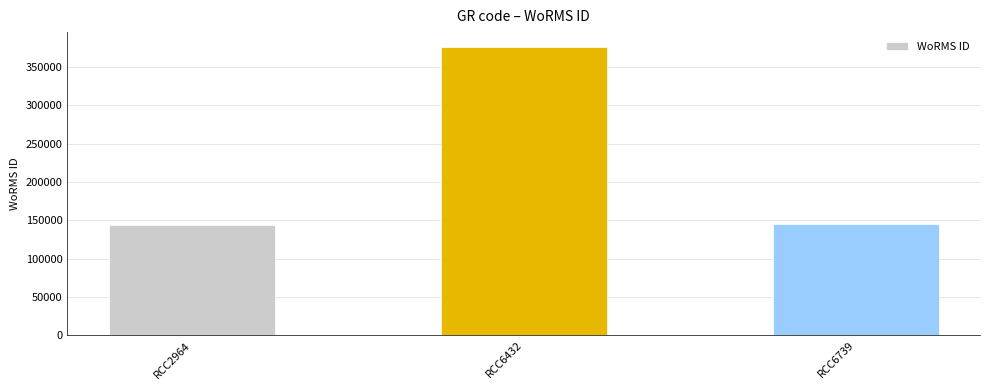

What is the ratio of the value at RCC6432 to the value at RCC6739?

2.6